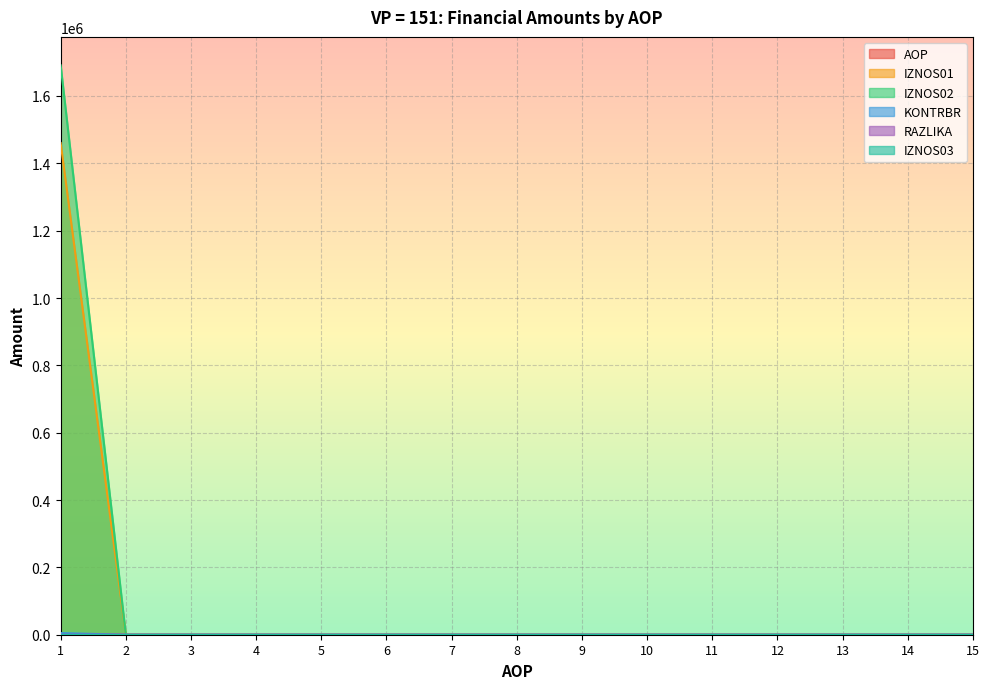

What is the sum of all IZNOS01 values?

1460230.4